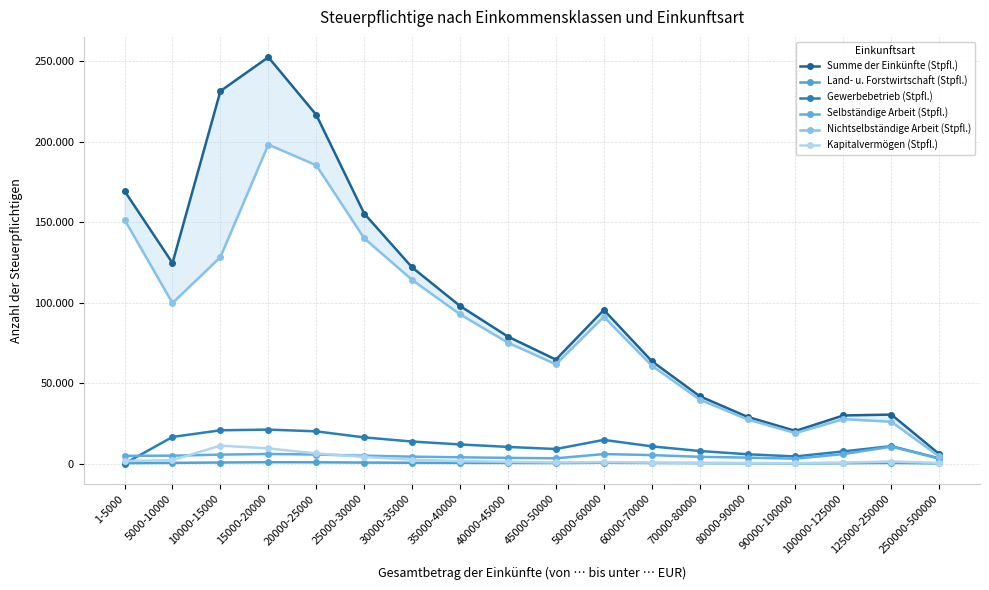

Reading right to left, extract all data points from this chart.

Summe der Einkünfte (Stpfl.): 5952	30465	29932	20304	29042	41892	63702	95467	64619	78906	97939	121913	155368	216688	252481	231448	124600	169357
Land- u. Forstwirtschaft (Stpfl.): 124	454	272	175	242	311	418	560	373	456	470	529	650	823	866	684	475	296
Gewerbebetrieb (Stpfl.): 3278	10864	7602	4451	5813	7846	10721	14739	9067	10380	11919	13716	16293	20045	21135	20704	16568	0
Selbständige Arbeit (Stpfl.): 3071	10546	5929	3077	3727	4237	5301	5934	3287	3573	3913	4333	4923	5649	5998	5573	4938	4836
Nichtselbständige Arbeit (Stpfl.): 4431	26004	27625	18992	27442	39770	60924	91243	61694	75135	92755	114128	139978	185353	198200	128313	99739	151550
Kapitalvermögen (Stpfl.): 429	1314	655	315	376	469	645	941	714	1122	1573	2453	4126	6299	9461	11167	2159	1642